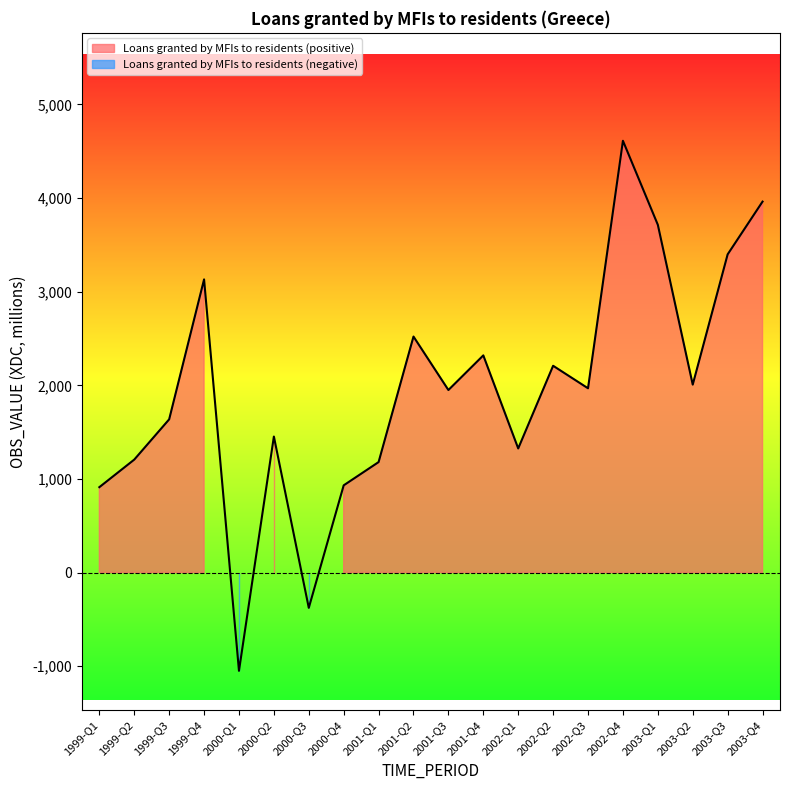

The value at 1999-Q2 is 1622.9. True or false?

False